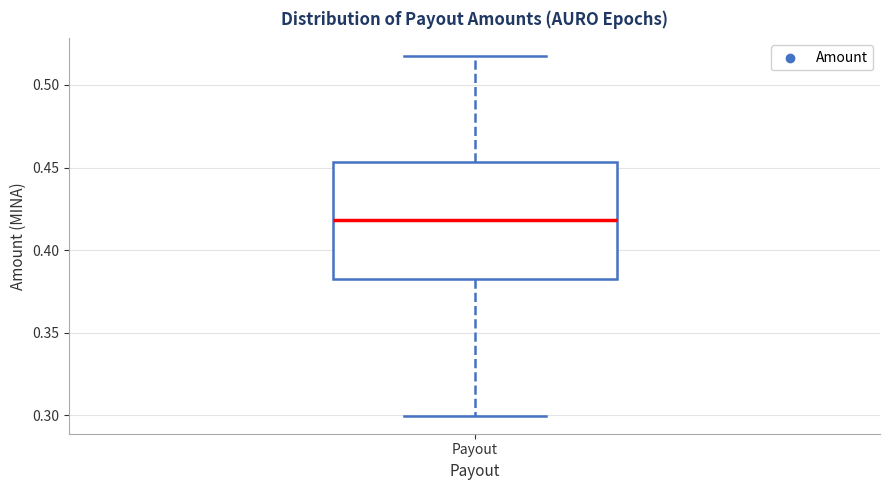

Where does the median line of the box for Payout sit on the y-axis? The values are not printed on the chart, so give them approximately, as read against the axis.

0.420